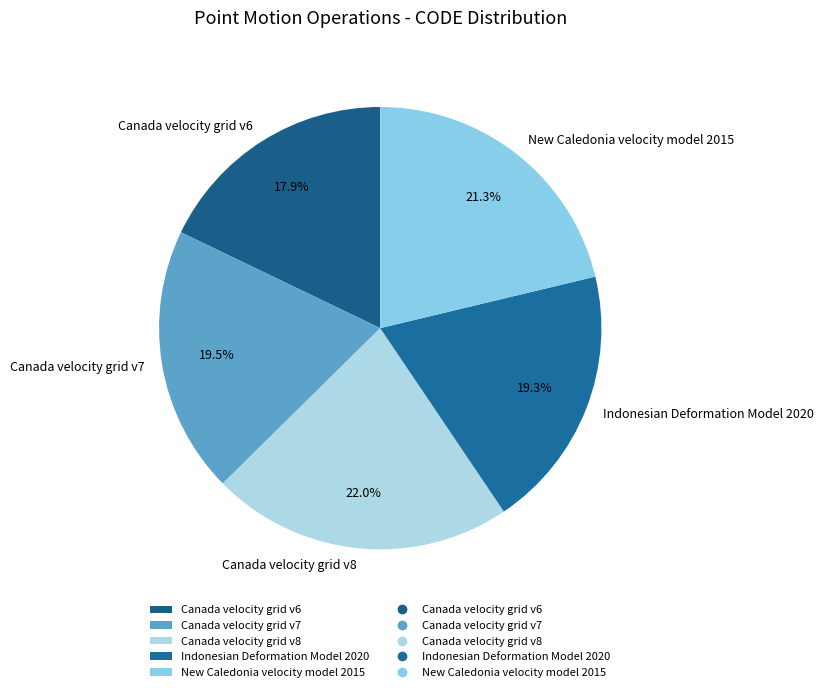

Which slice is the largest?

Canada velocity grid v8